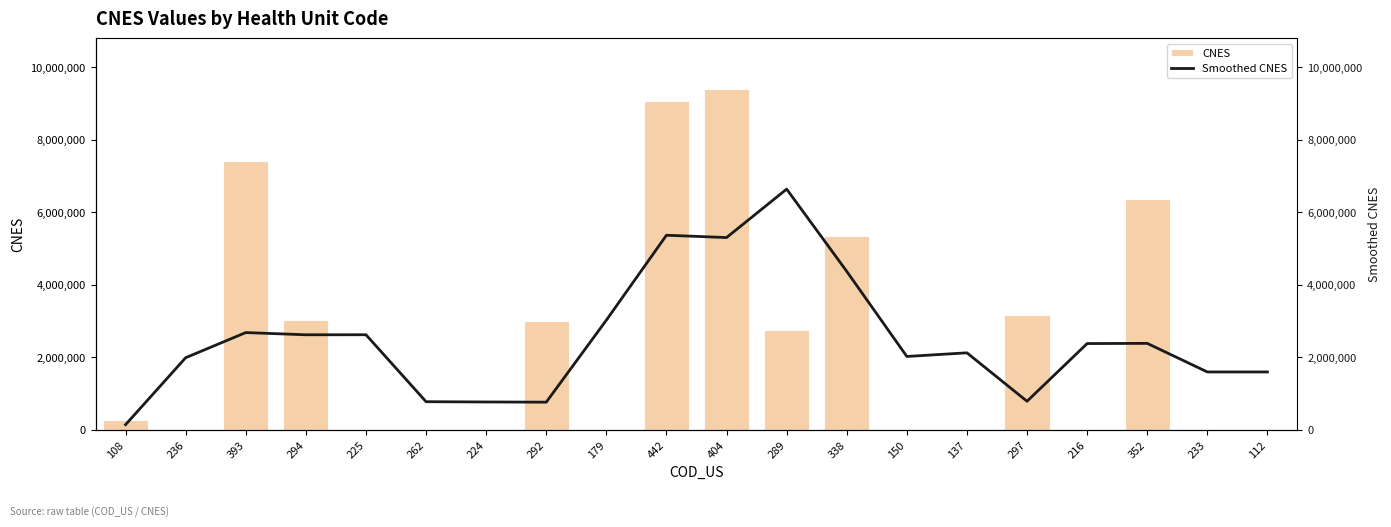

True or false: CNES has a value of 3037908.0 at 294.

True